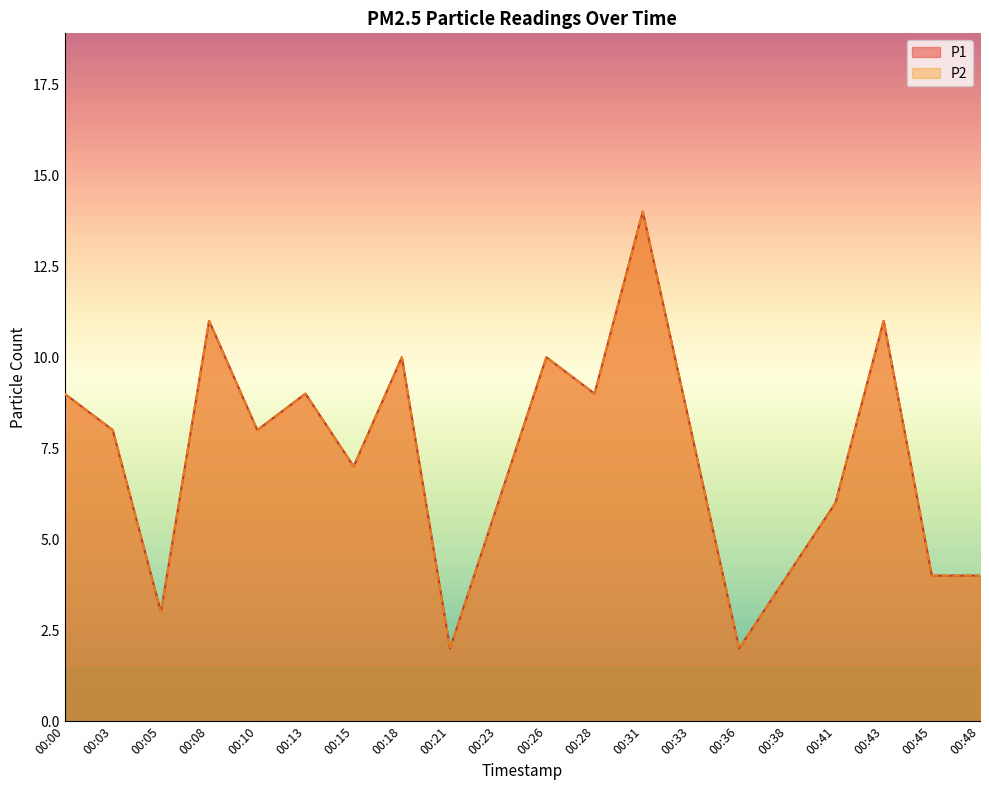

Is the value of P2 at 00:03 greater than the value of P1 at 00:10?

No